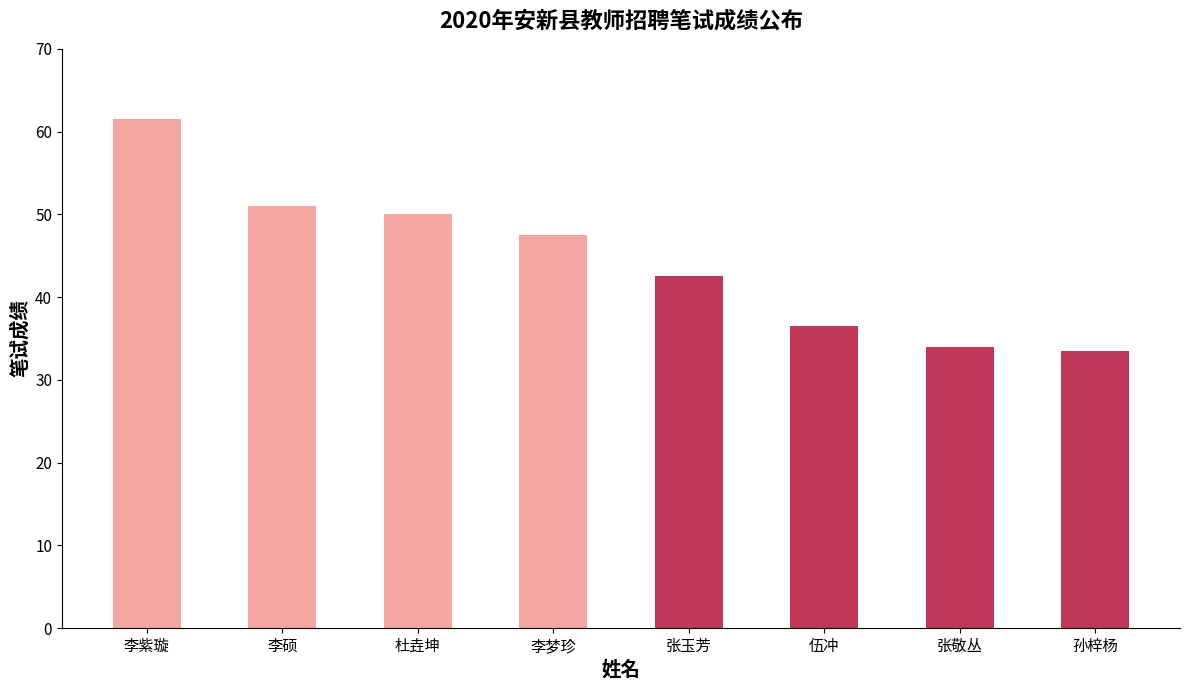

What is the difference between the values at 张敬丛 and 孙梓杨?

0.5